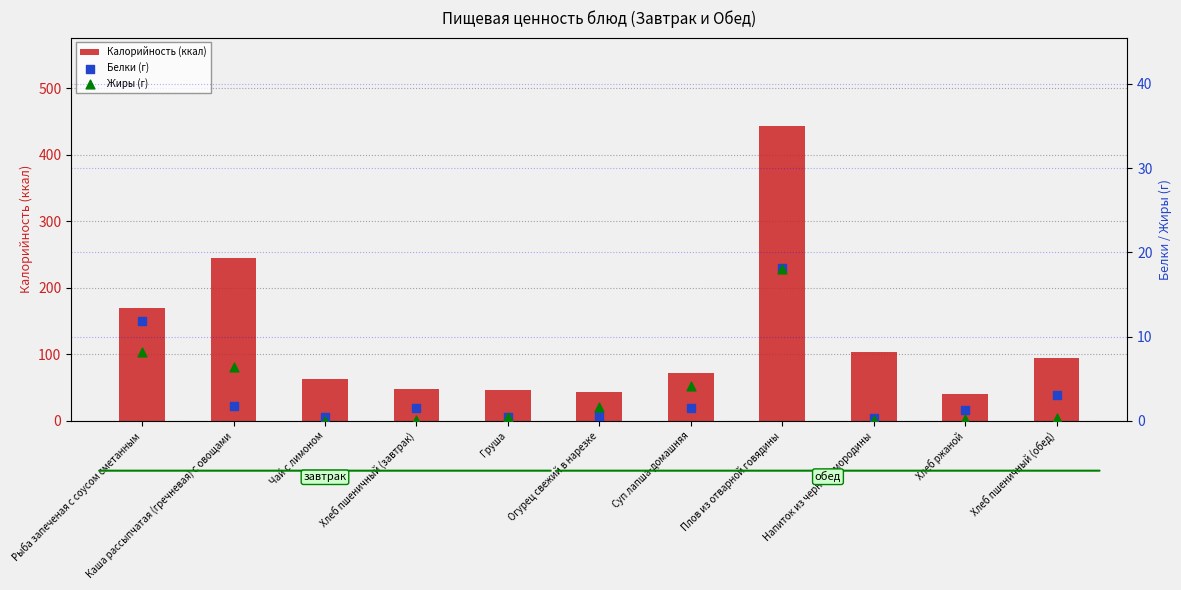

At how many categories does at least one series exceed 272?

1